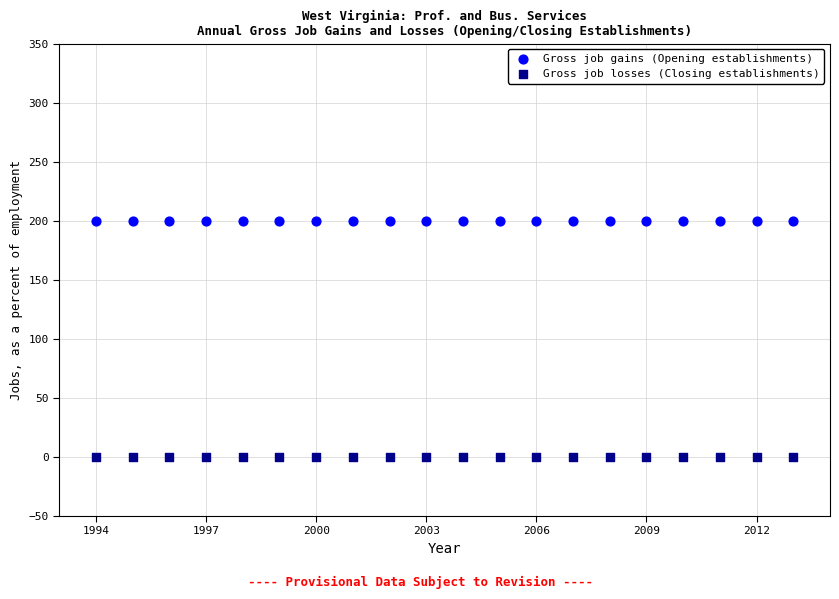

Which series reaches the minimum Y coordinate?

Gross job losses (Closing establishments)